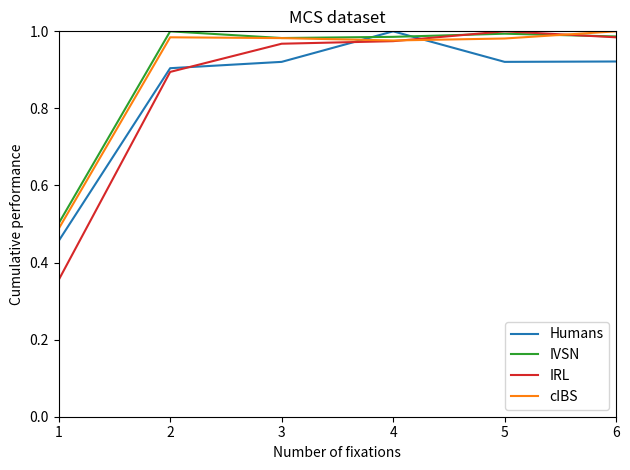

How many intersections are there between Humans and IVSN?

2